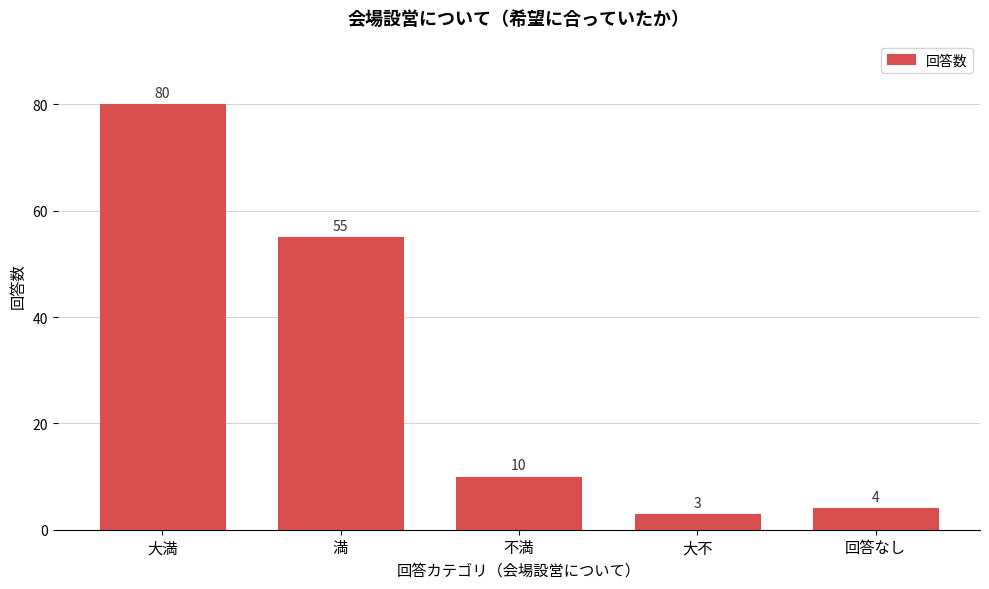

Reading left to right, extract all data points from this chart.

大満=80	満=55	不満=10	大不=3	回答なし=4